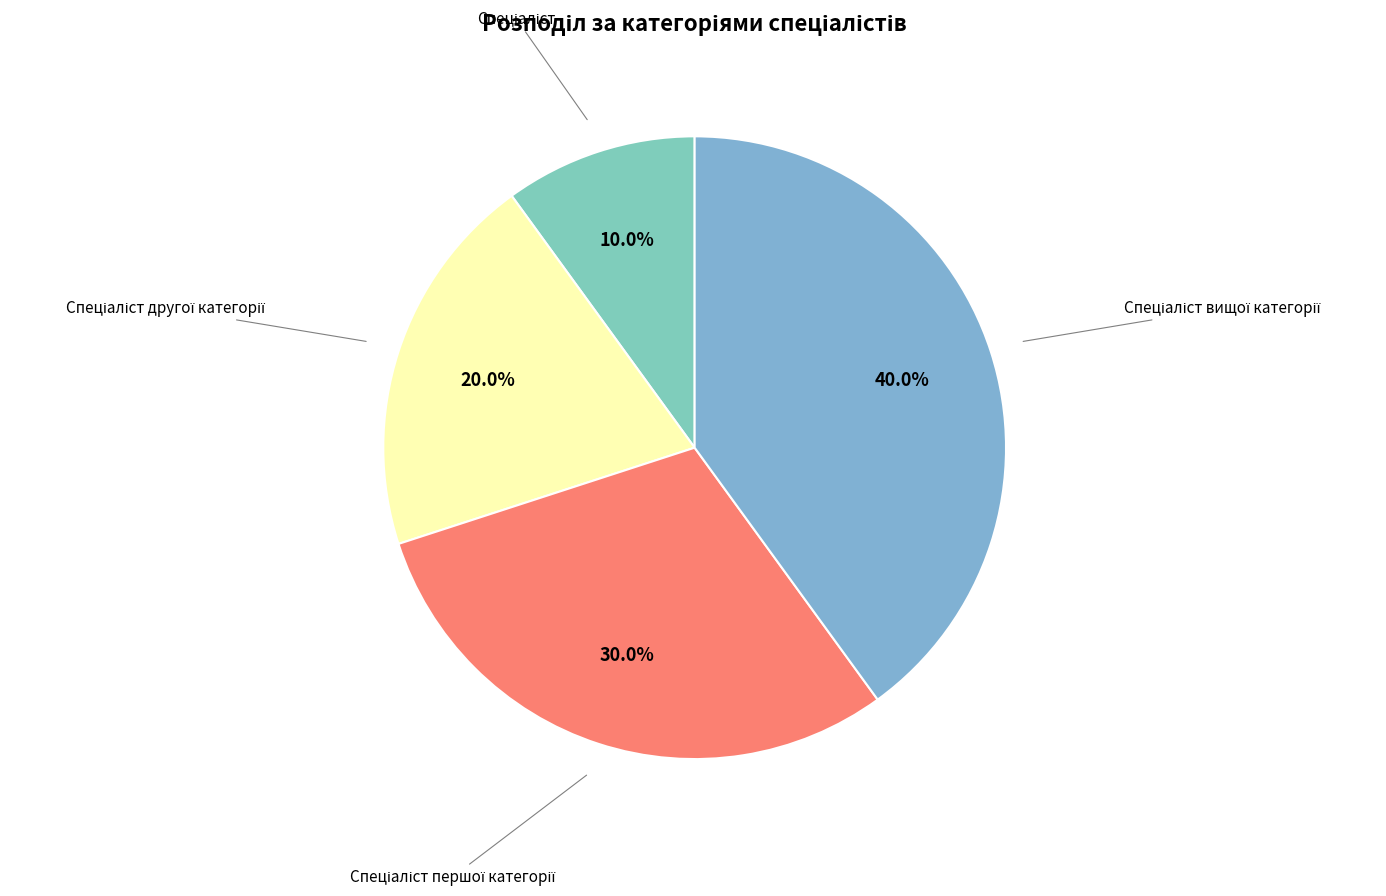

Count the number of slices in the pie.

4